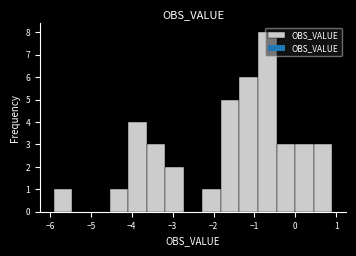

Reading left to right, transcribe this chart: for each bar, give the range it covers on the x-axis and its height. Neither the bar edges nor the heights are printed on the chart, so give them approximately, as read against the axes.

-5.9 to -5.4: 1
-5.4 to -5.0: 0
-5.0 to -4.5: 0
-4.5 to -4.1: 1
-4.1 to -3.6: 4
-3.6 to -3.2: 3
-3.2 to -2.7: 2
-2.7 to -2.3: 0
-2.3 to -1.8: 1
-1.8 to -1.4: 5
-1.4 to -0.9: 6
-0.9 to -0.5: 8
-0.5 to 0.0: 3
0.0 to 0.4: 3
0.4 to 0.9: 3